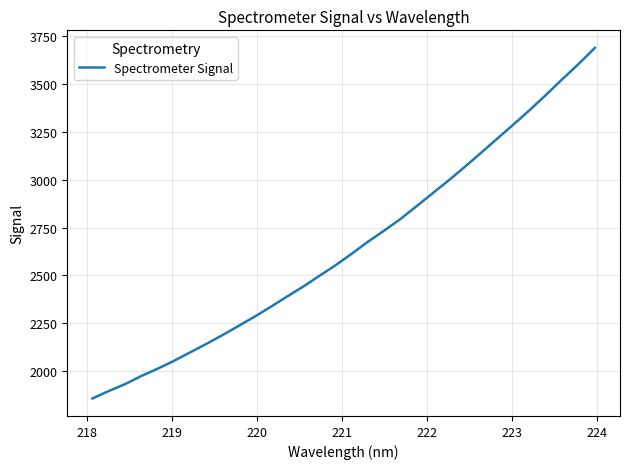

What is the difference between the maximum and minimum values?

1831.7